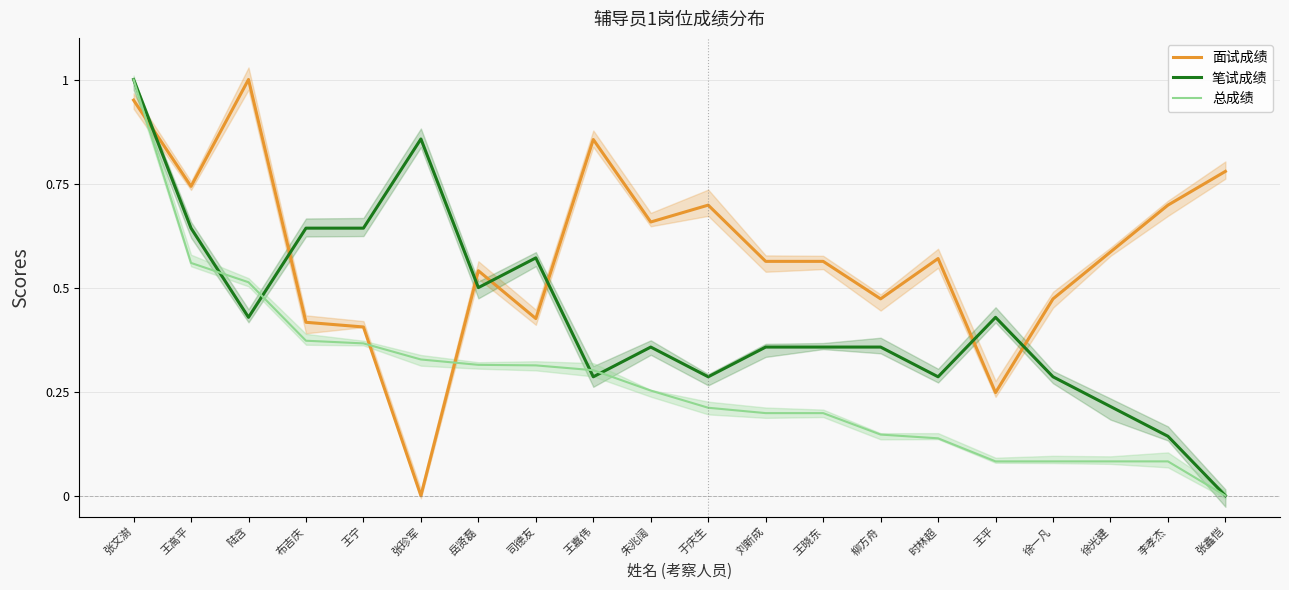

What is the difference between the maximum and minimum values in the 笔试成绩 series?

1.0